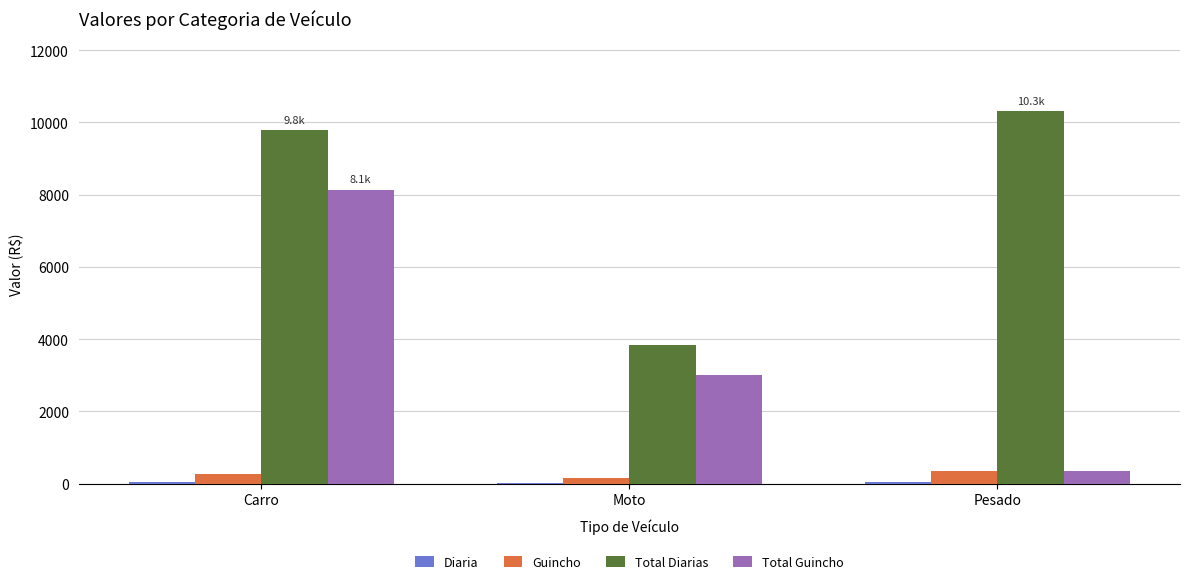

How many data points does each series have?

3